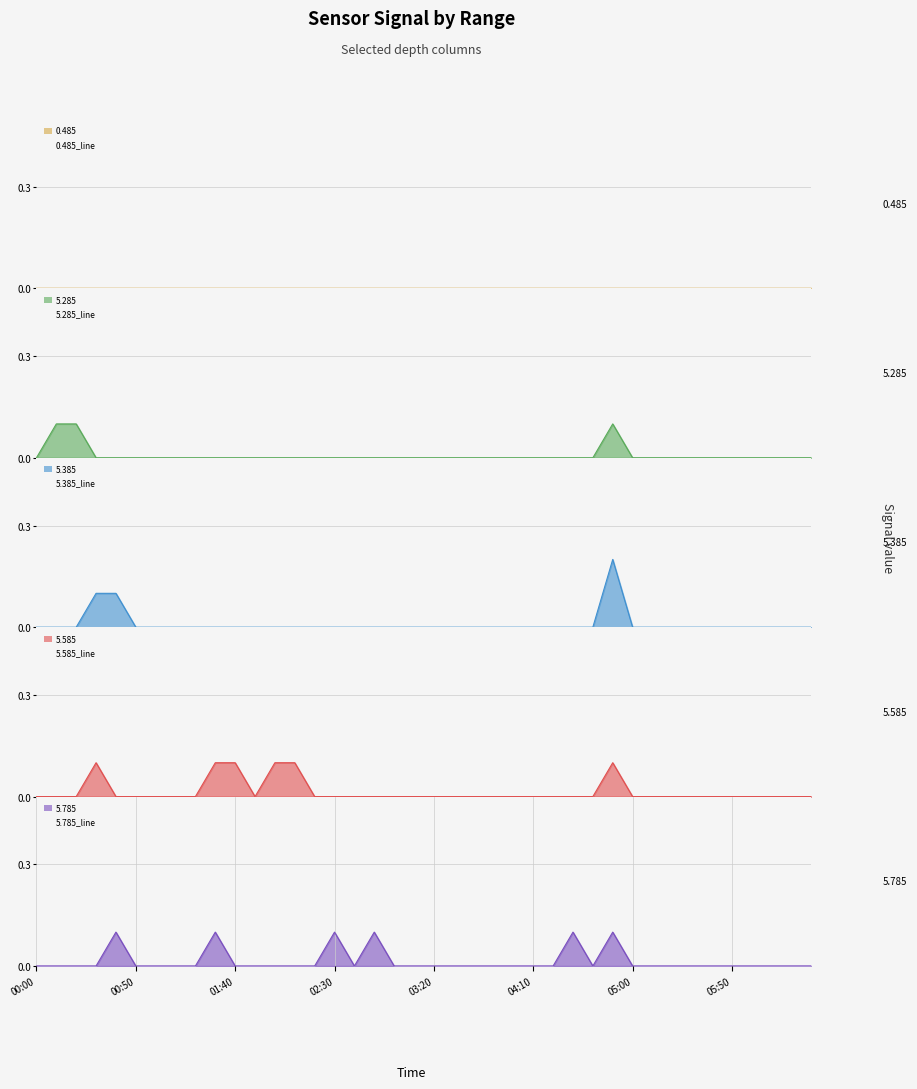

The 5.785_line series shows 0.1 at 02:30. True or false?

True